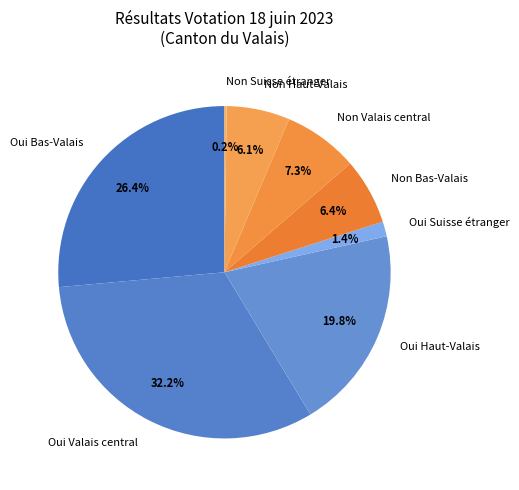

What portion of the pie excludes Oui Haut-Valais?

80.2%